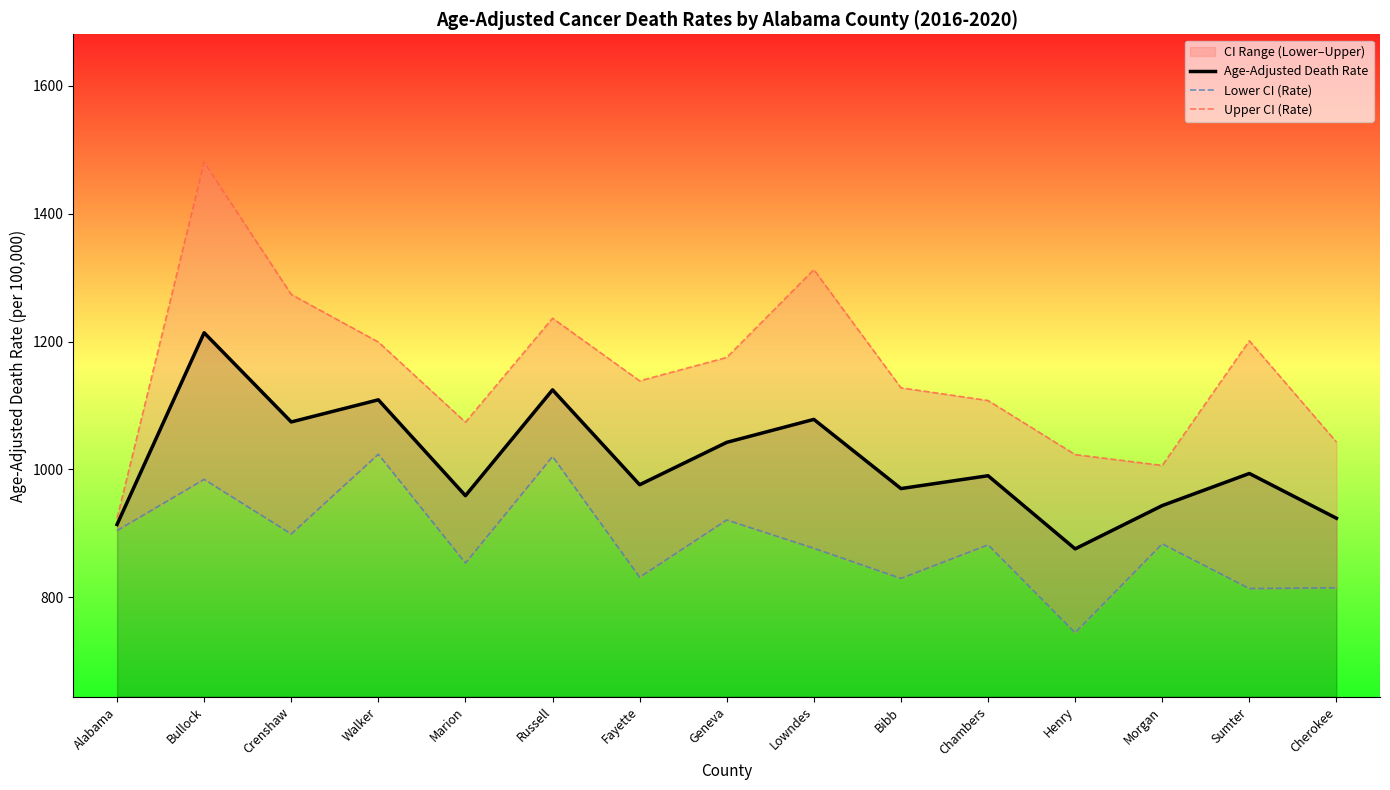

Which category has the lowest value in the Lower CI (Rate) series?

Henry